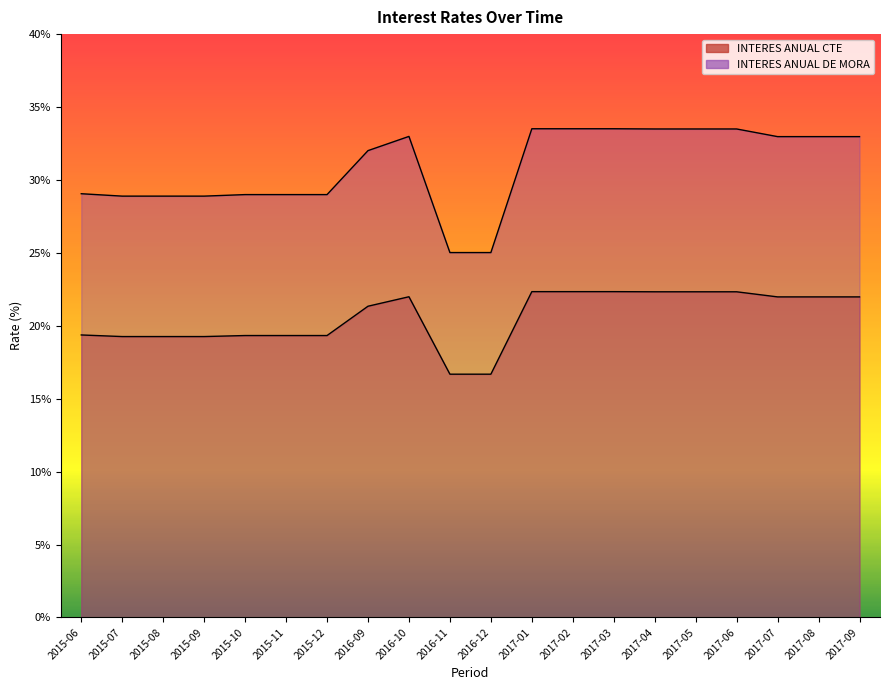

True or false: INTERES ANUAL DE MORA and INTERES ANUAL CTE intersect in this chart.

False